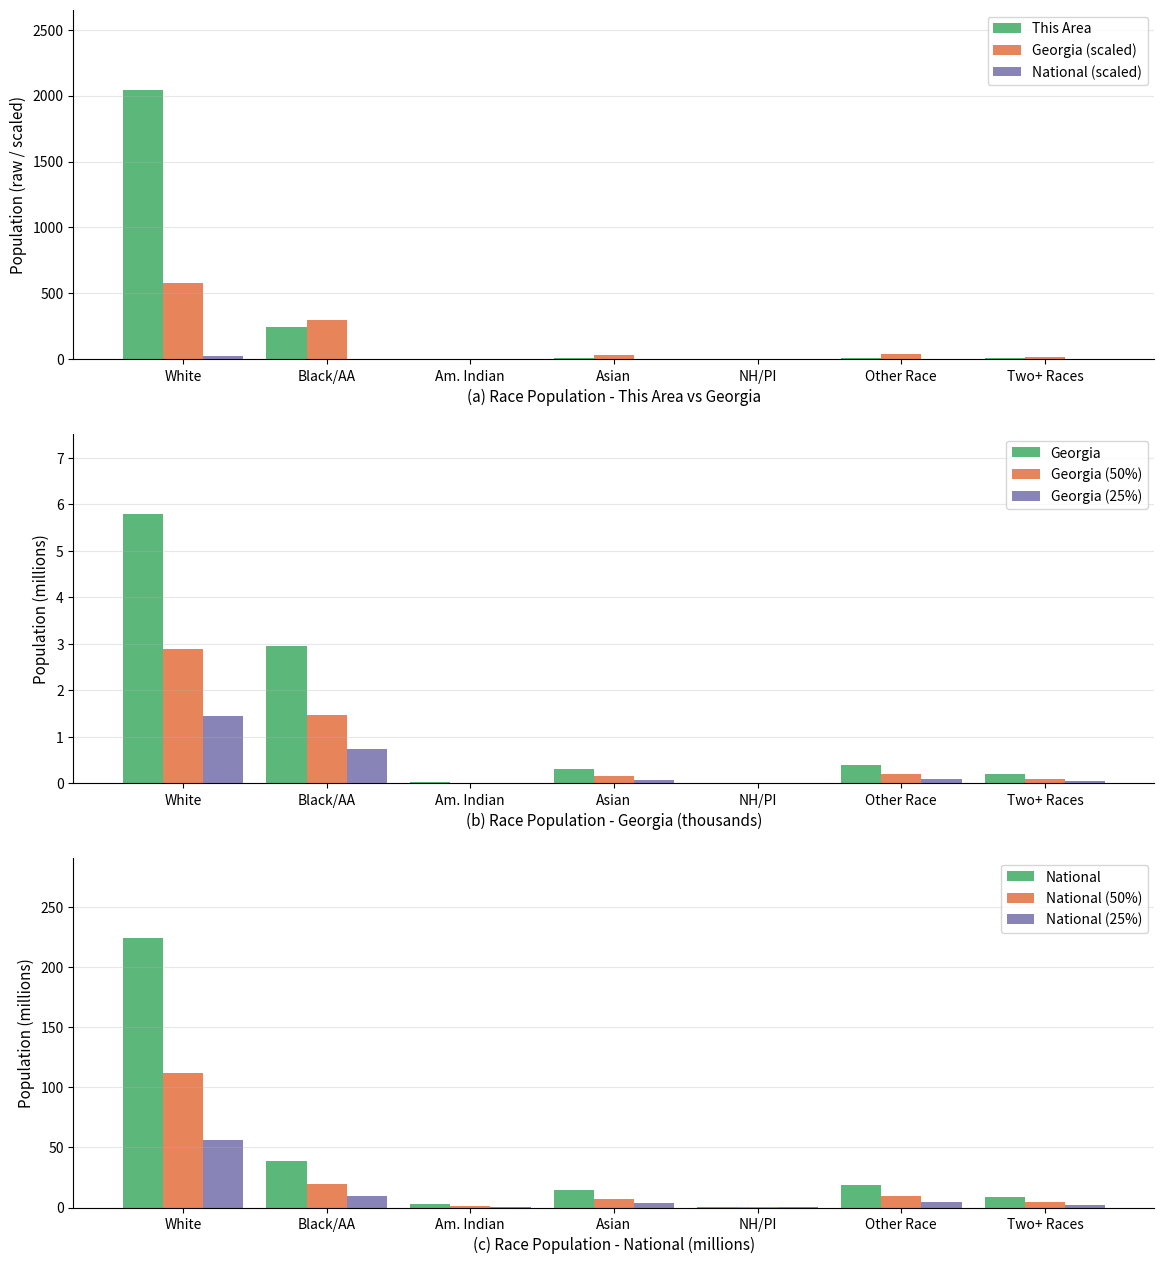

What is the maximum value for National?

223.6